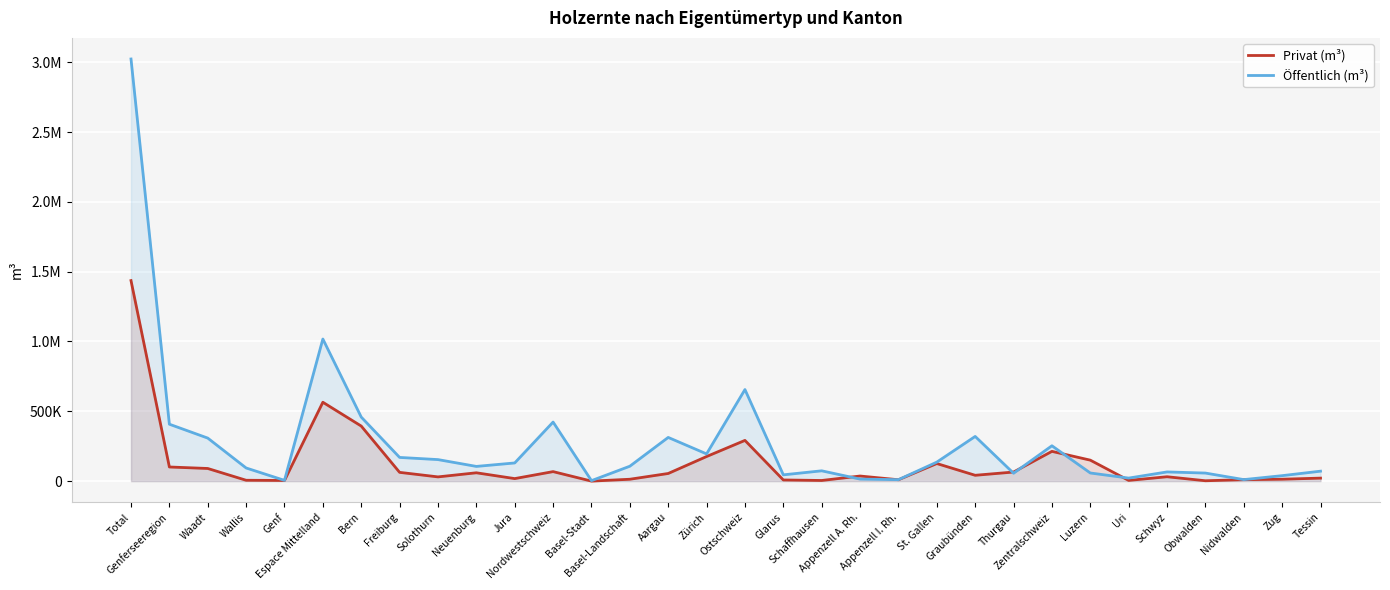

The Privat (m³) series shows 73784 at Luzern. True or false?

False